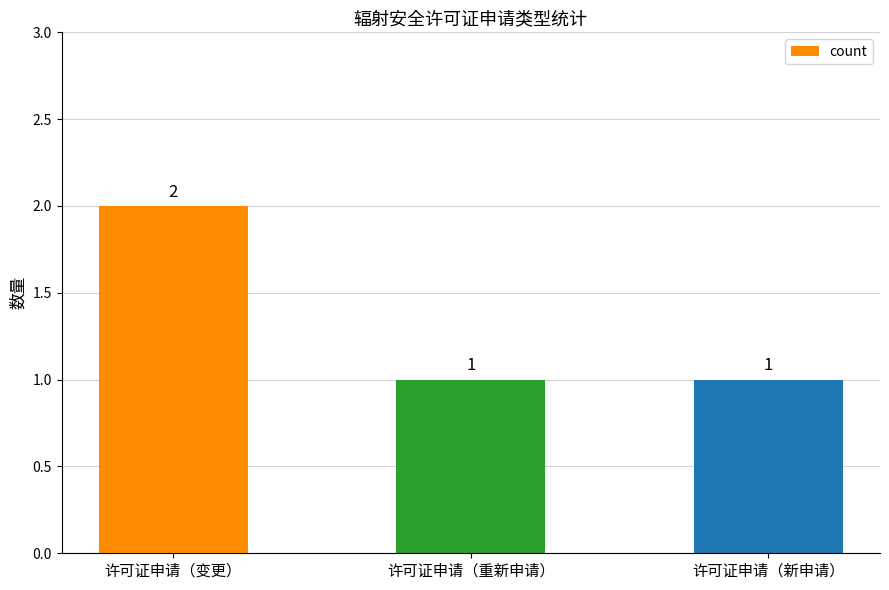

Reading left to right, what are all the values shown in this chart?

2	1	1